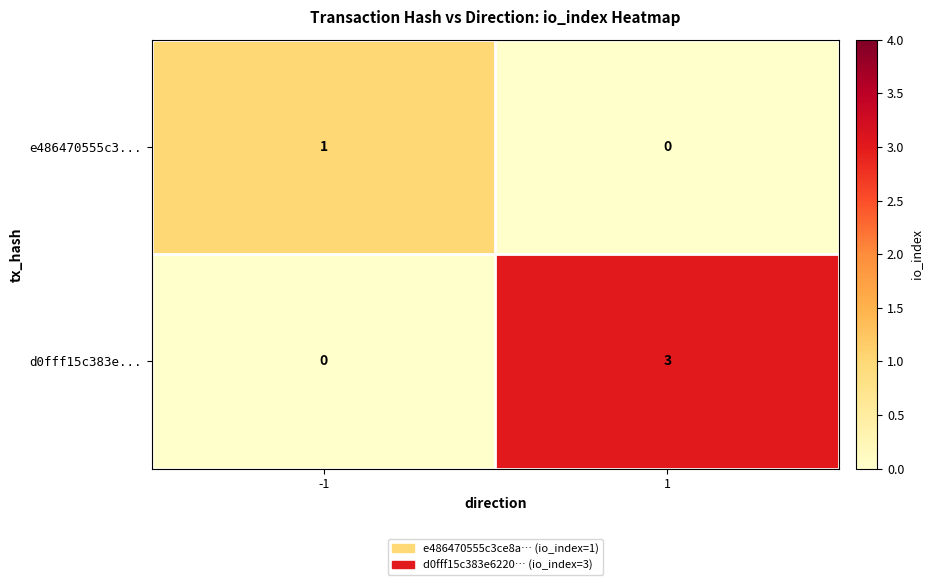

Rank the series by their maximum value, from highest to lowest.

d0fff15c383e..., e486470555c3...